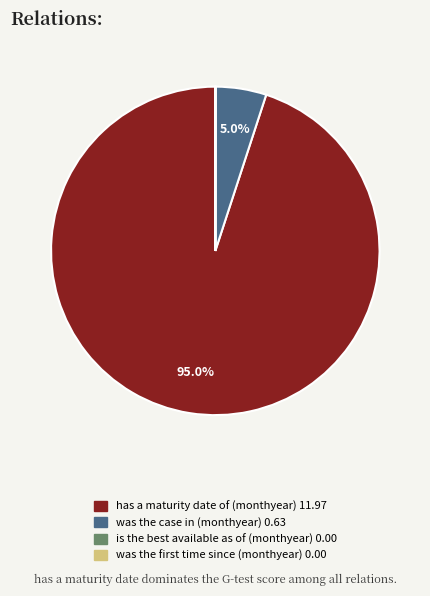

What is the largest slice in the pie chart?

has a maturity date of (monthyear)